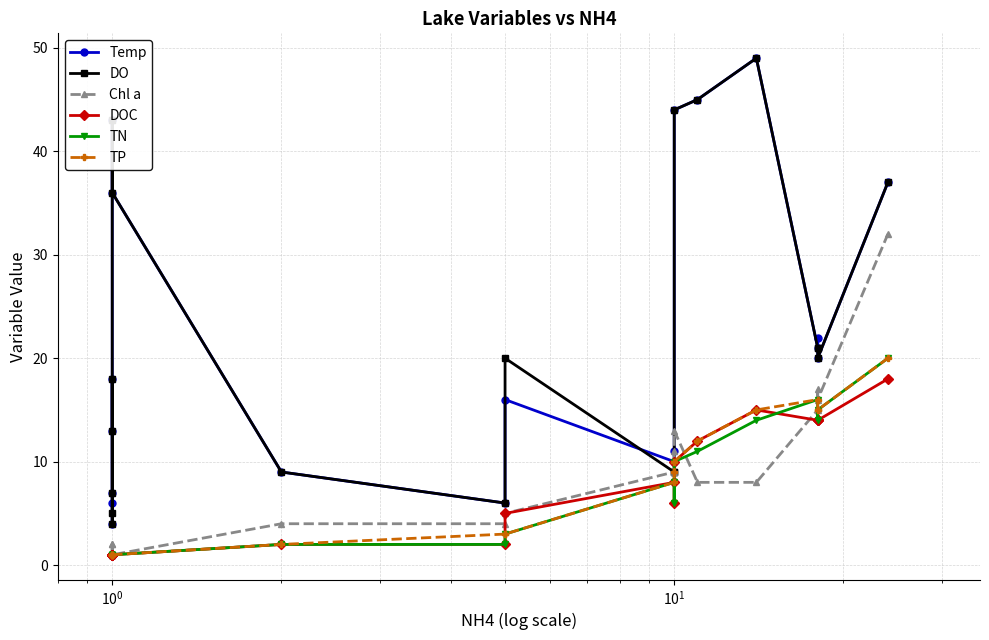

How many distinct data groups are displayed?

6